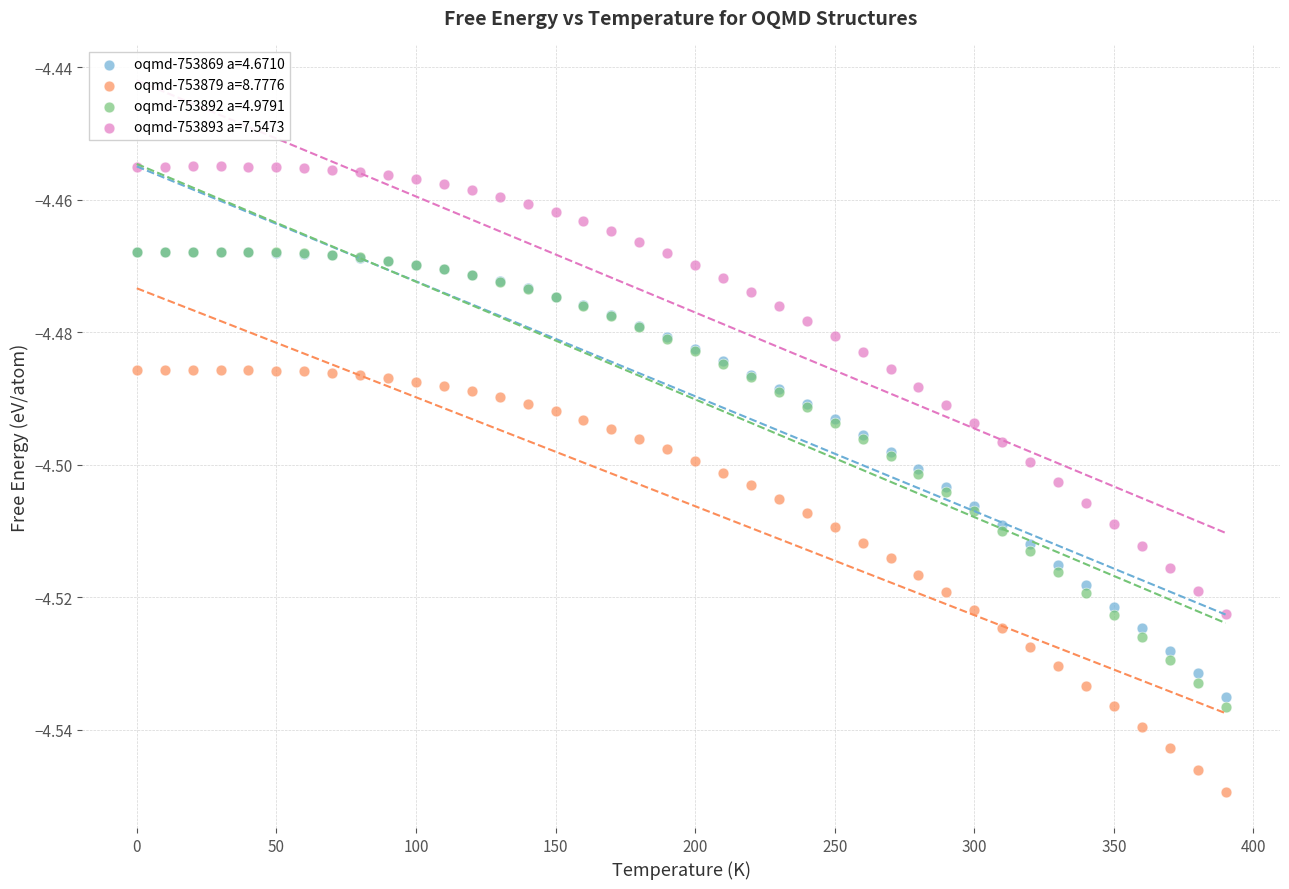

What are all the series names shown in the legend?

oqmd-753869 a=4.6710, oqmd-753879 a=8.7776, oqmd-753892 a=4.9791, oqmd-753893 a=7.5473